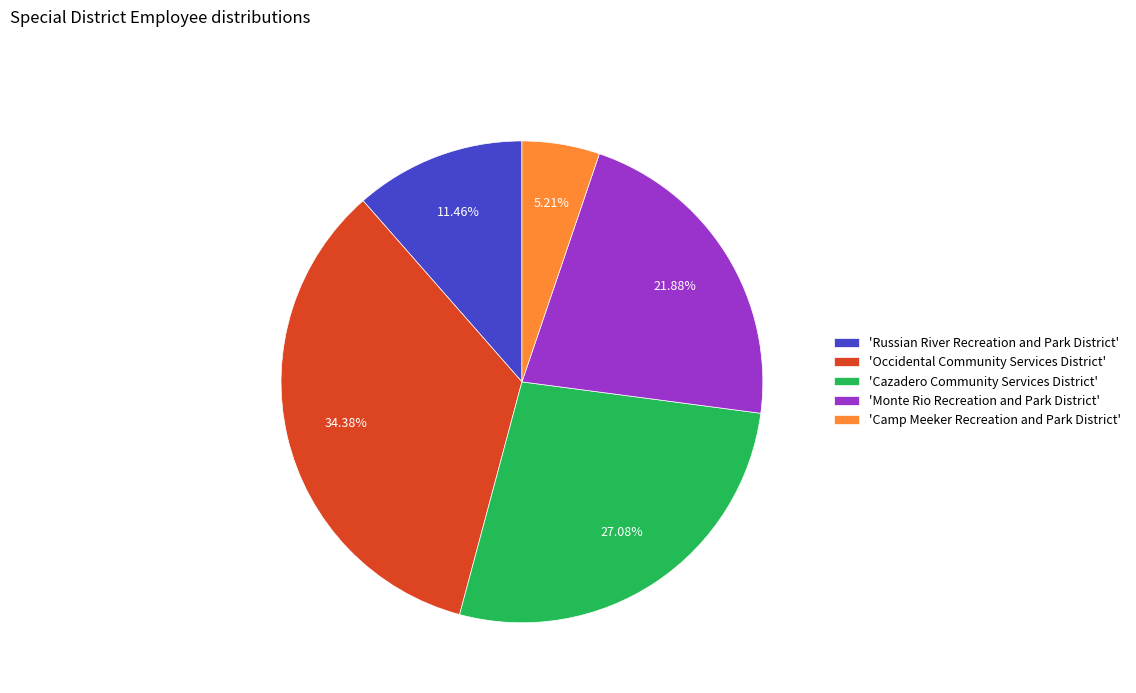

Which slice is the largest?

'Occidental Community Services District'